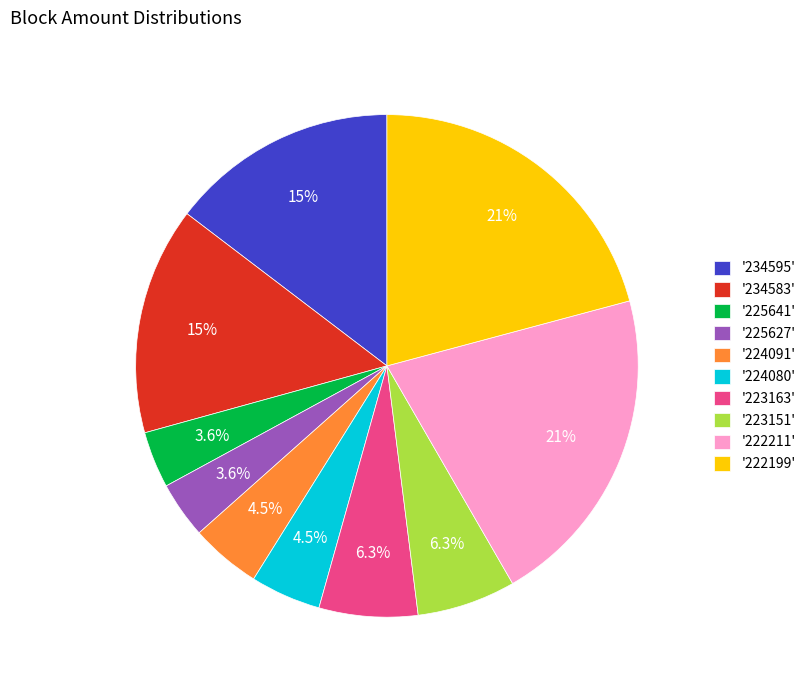

Combined, what portion of the pie is '224080' and '222211'?

25.4%